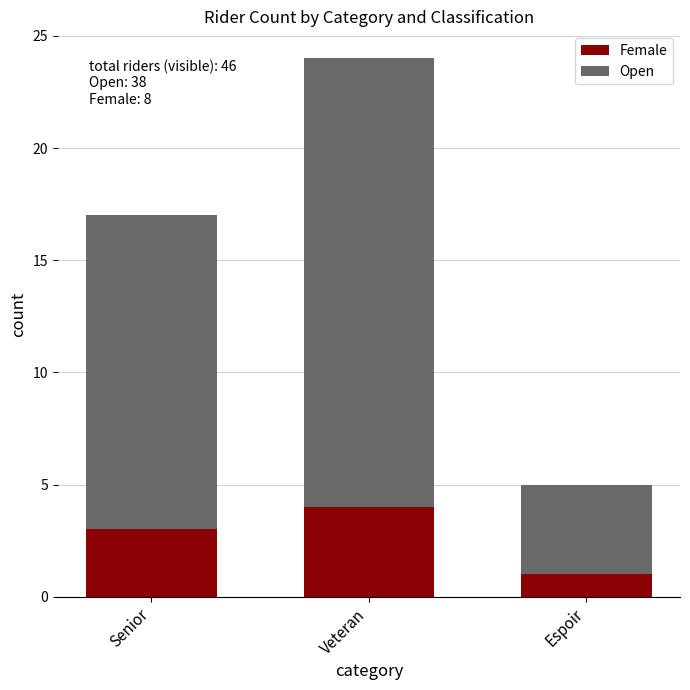

Does the chart contain stacked bars?

Yes